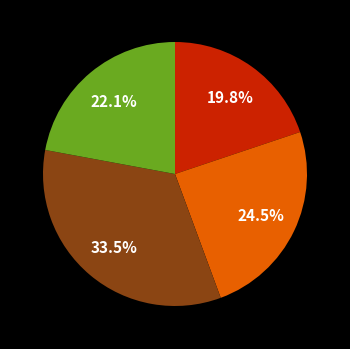

Is there a majority slice in this chart?

No